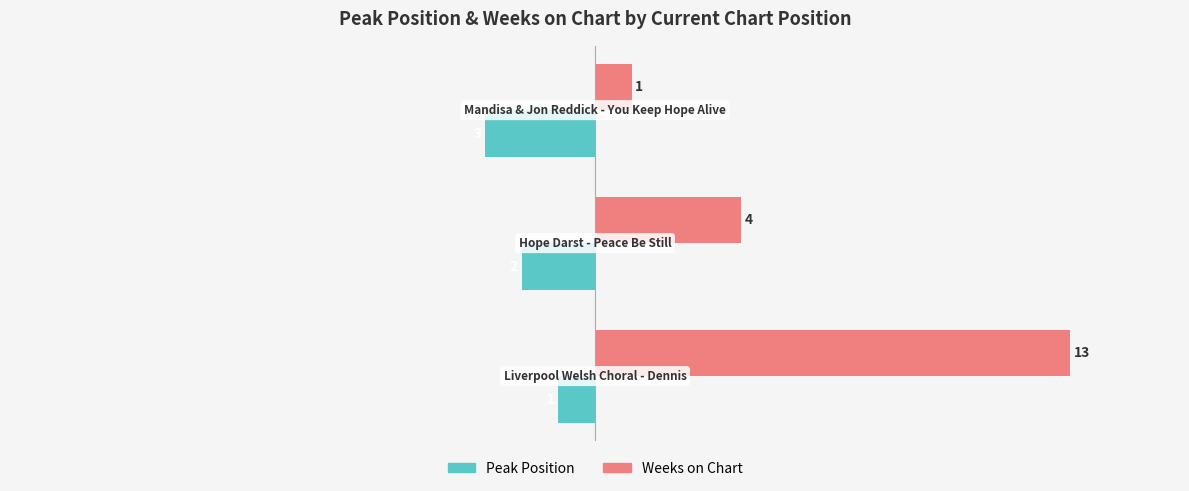

What are all the series names shown in the legend?

Peak Position, Weeks on Chart